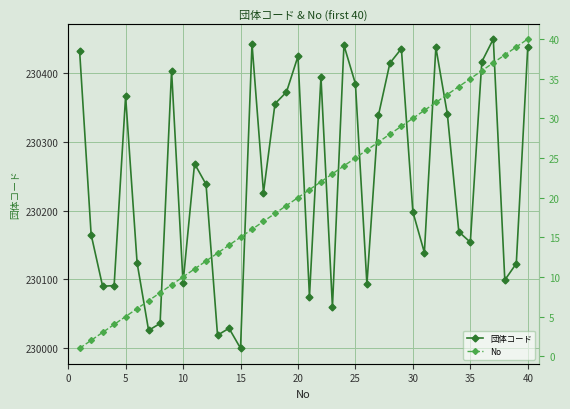

What is the sum of all 団体コード values?

9209795